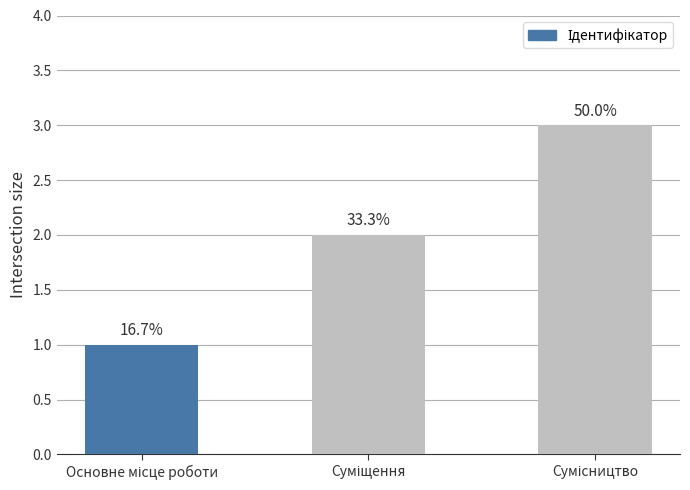

How many bars are there in total?

3